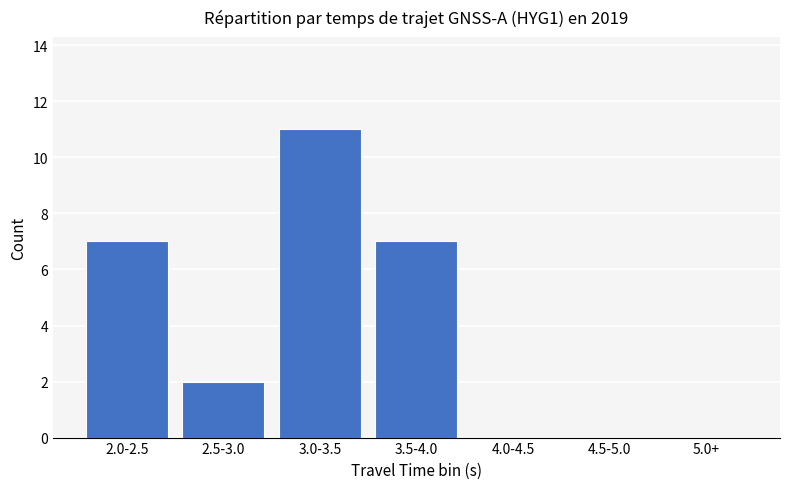

True or false: the data shows -5 at 5.0+.

False